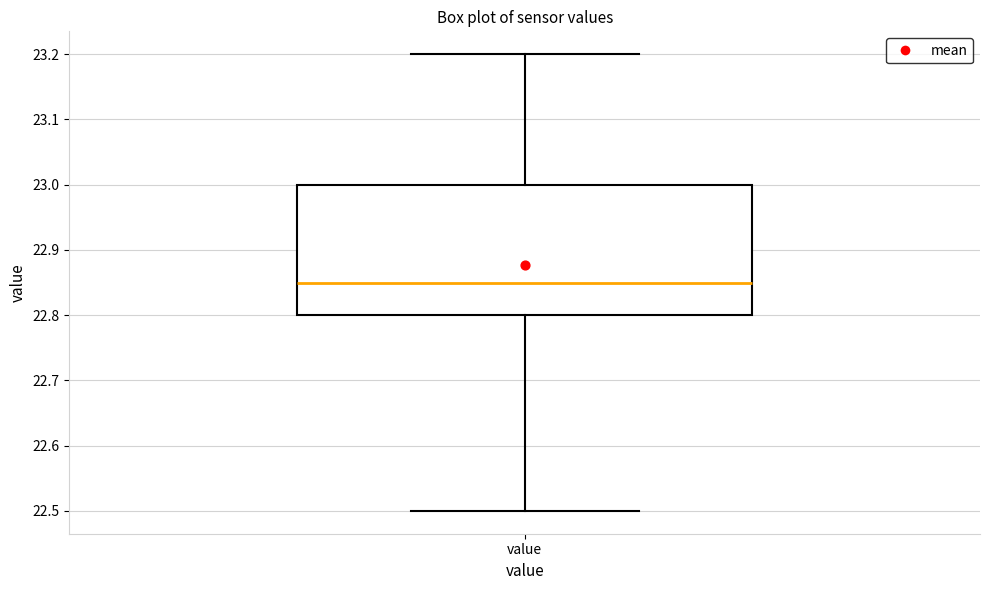

Where does the lower whisker of the box for value end on the y-axis? The values are not printed on the chart, so give them approximately, as read against the axis.

22.50